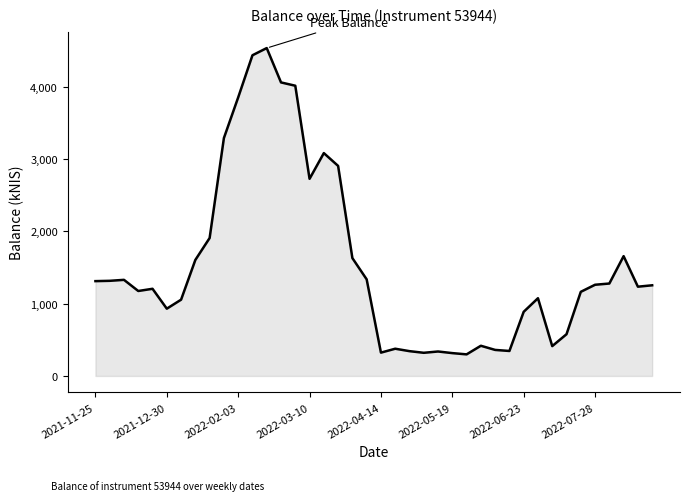

What is the maximum value shown in the chart?

4533.9